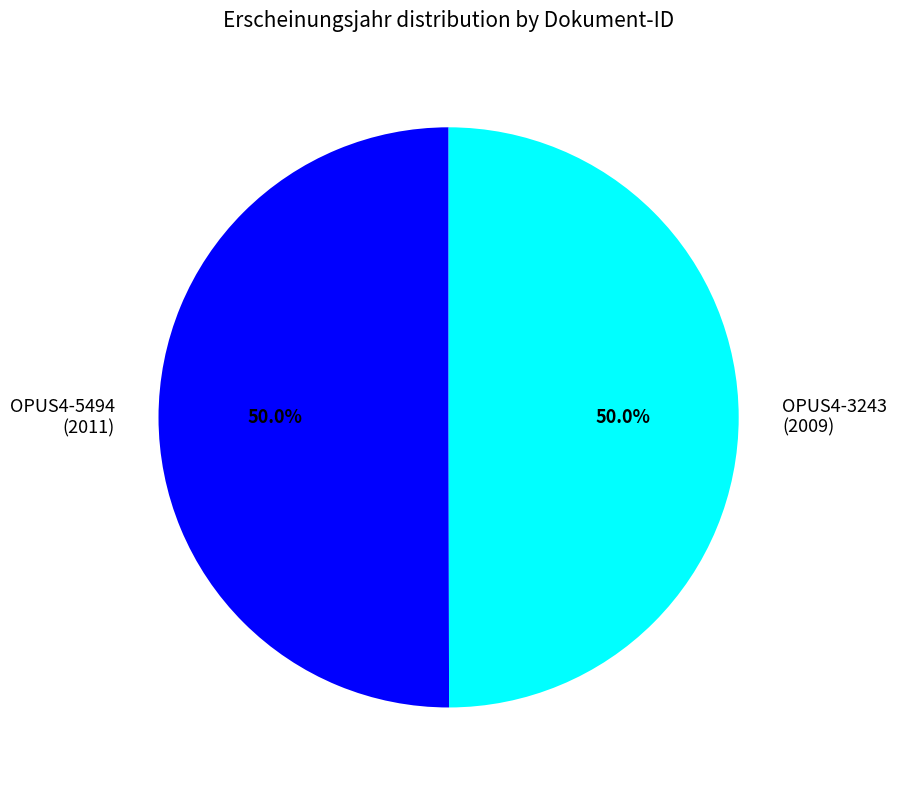

What is the ratio of the value at OPUS4-3243 to the value at OPUS4-5494?

1.0